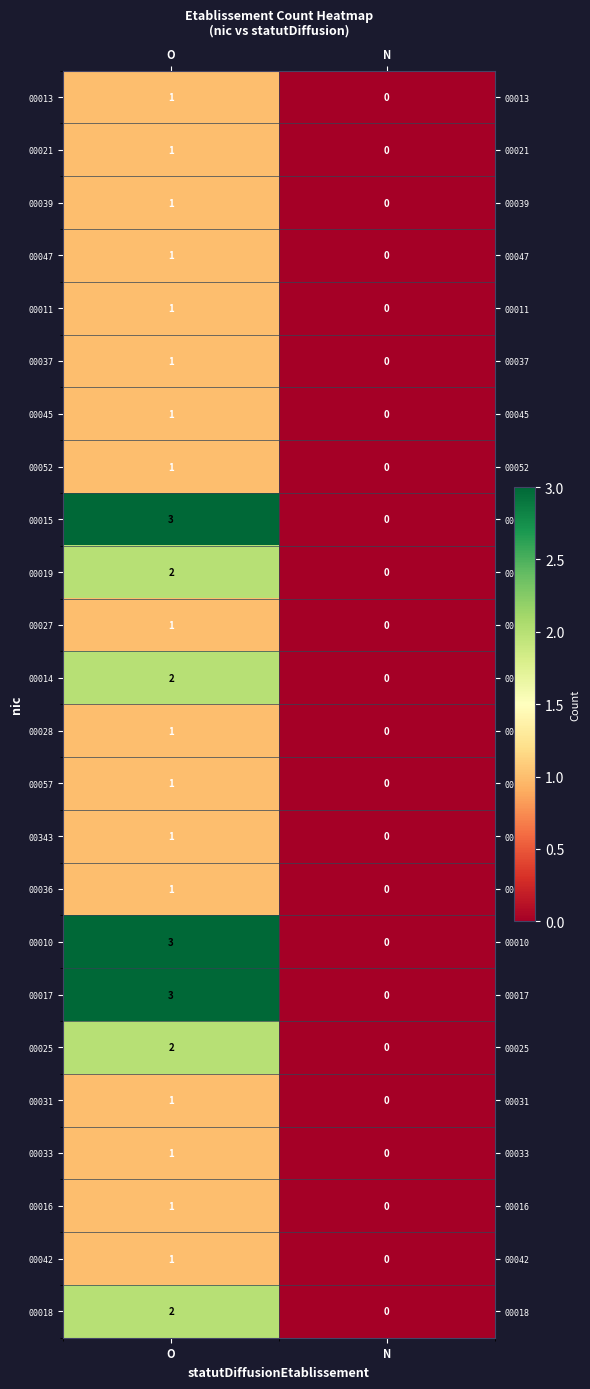

What is the total value across all series at O?

34